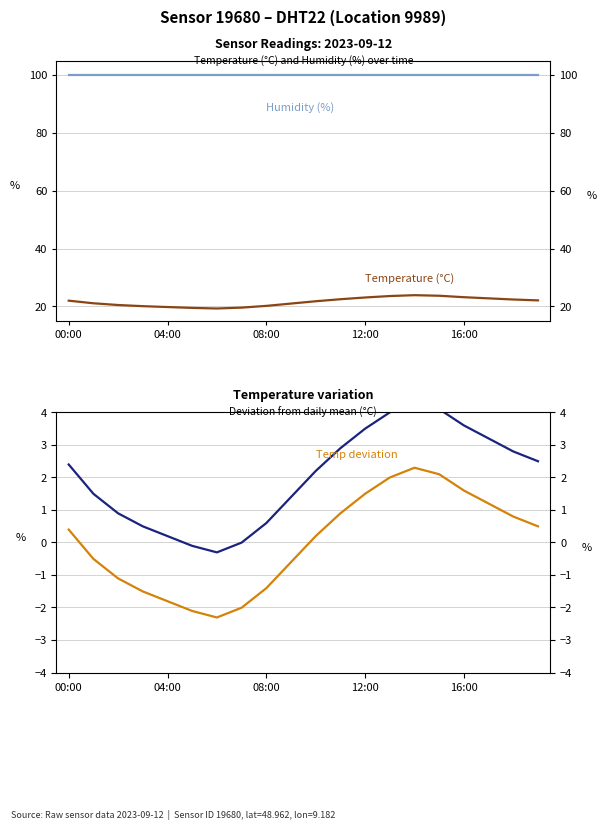

Which category has the lowest value in the Shifted temp series?

6